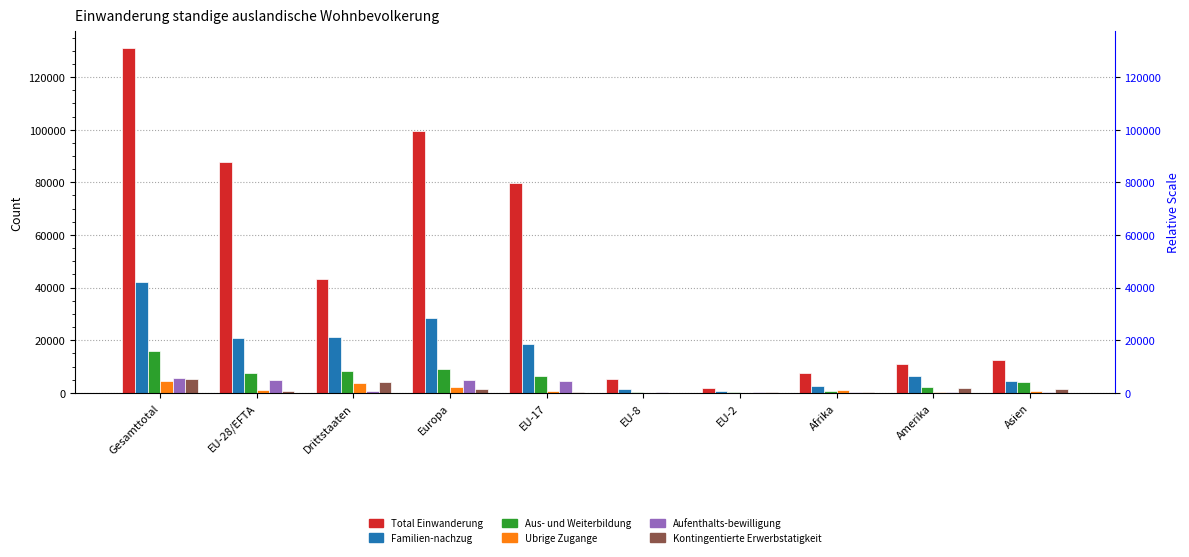

At which category is the sum across all series the highest?

Gesamttotal